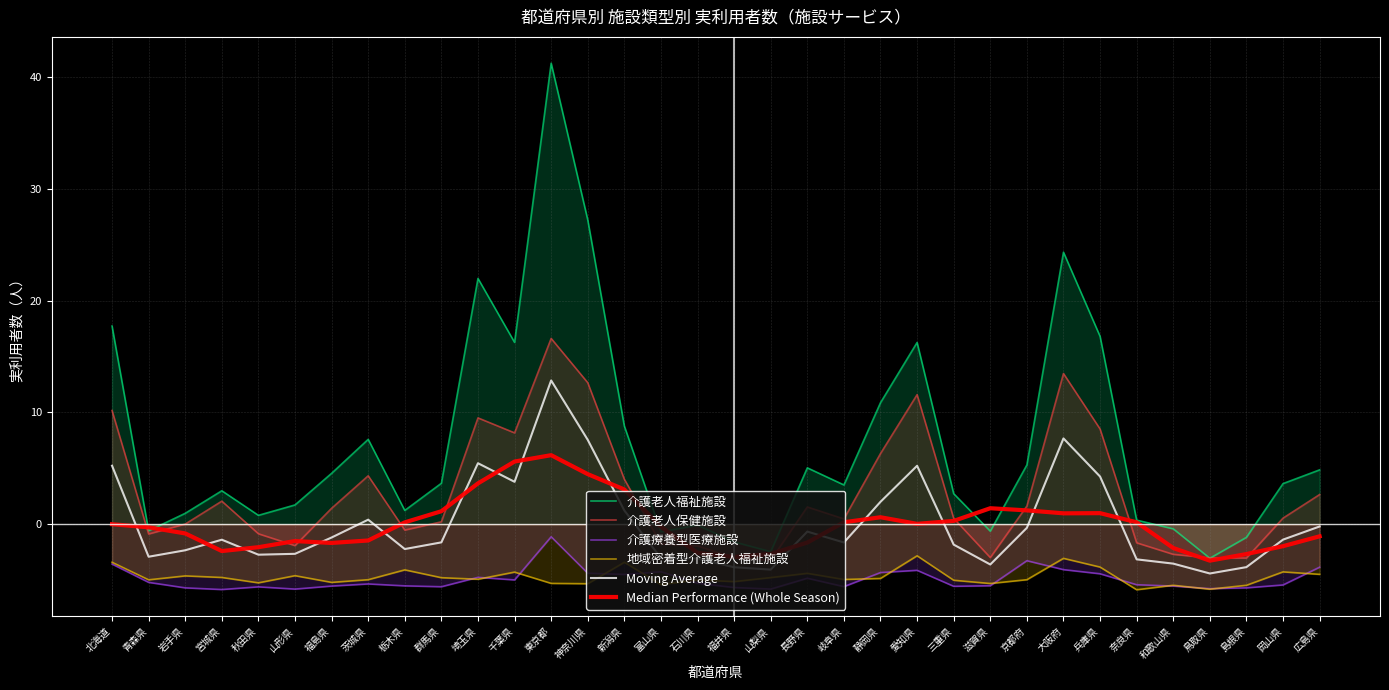

What is the label of the 32nd point from the right?

岩手県